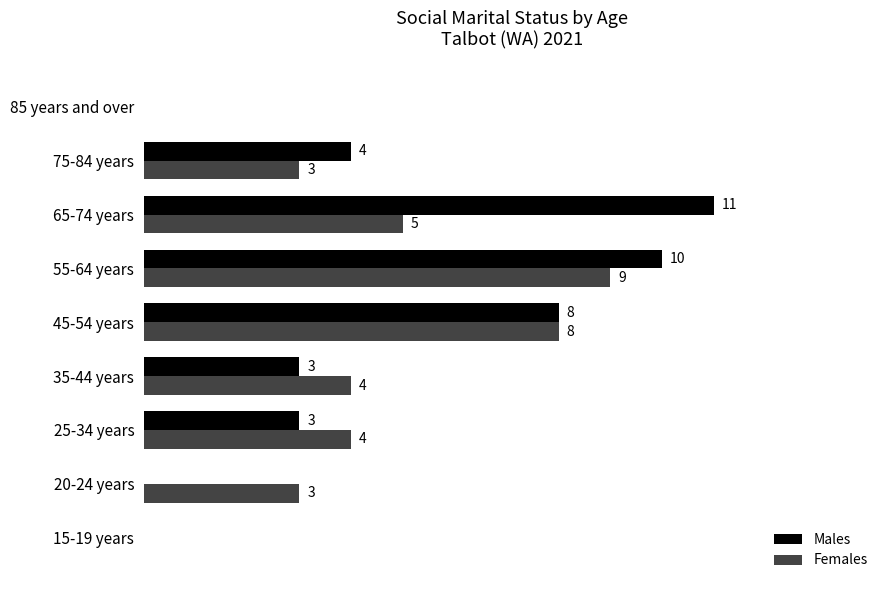

Where is Males nearest to the value 5?

75-84 years